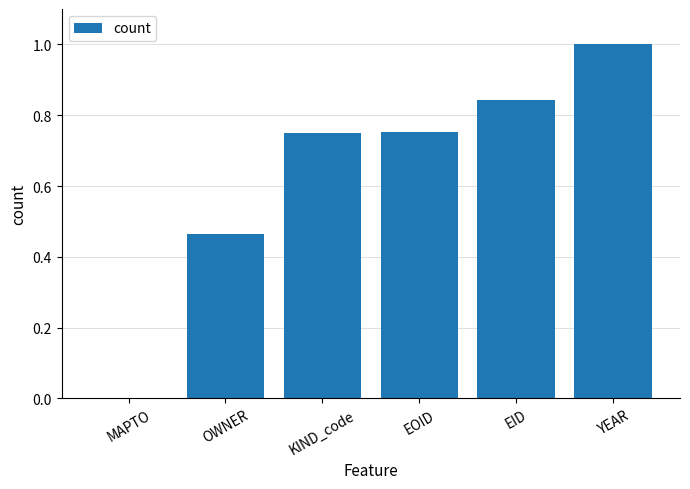

Between YEAR and EOID, which is larger?

YEAR